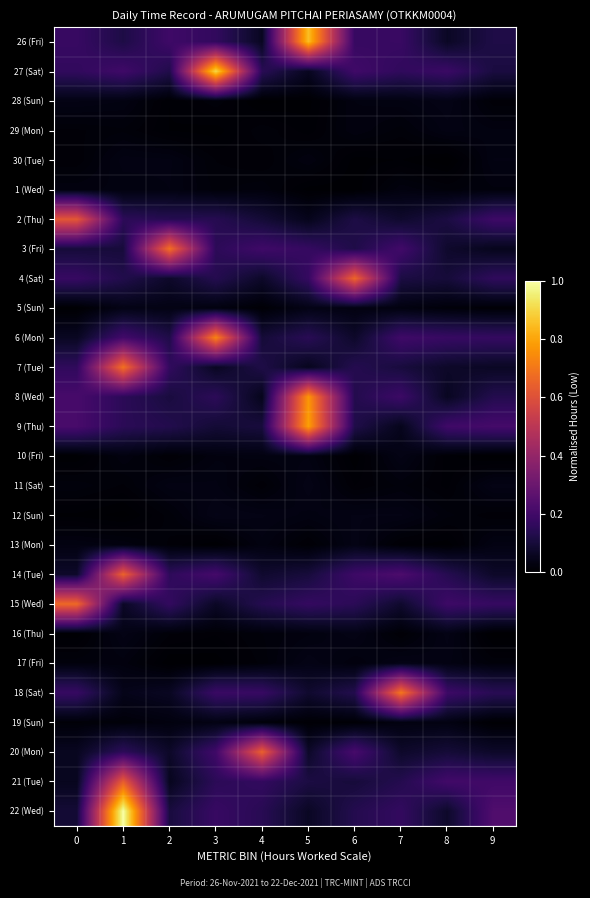

At 2, list the series in order from smallest to largest.

17 (Fri), 29 (Mon), 28 (Sun), 10 (Fri), 13 (Mon), 16 (Thu), 12 (Sun), 19 (Sun), 1 (Wed), 30 (Tue), 11 (Sat), 5 (Sun), 21 (Tue), 18 (Sat), 20 (Mon), 4 (Sat), 22 (Wed), 8 (Wed), 6 (Mon), 27 (Sat), 9 (Thu), 2 (Thu), 14 (Tue), 7 (Tue), 15 (Wed), 26 (Fri), 3 (Fri)